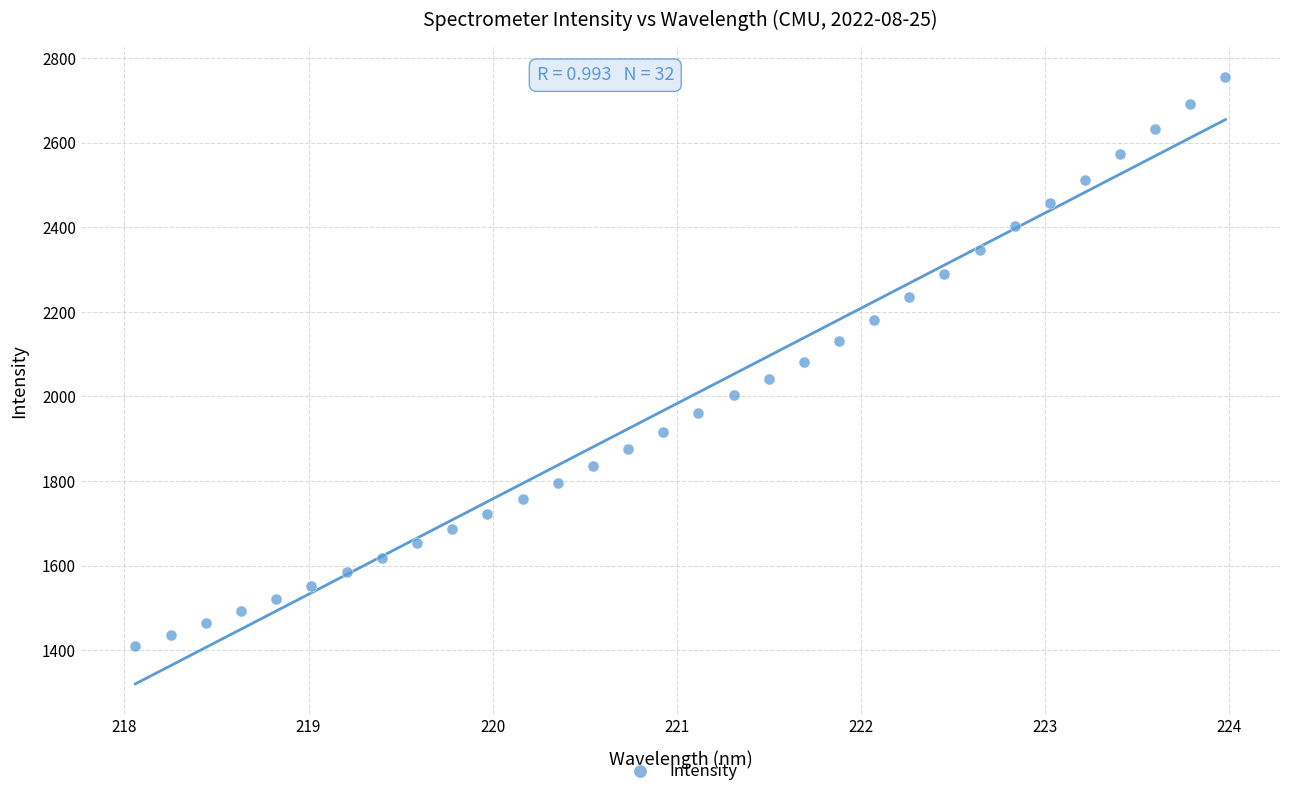

What is the range of X values (max minus min)?

5.9